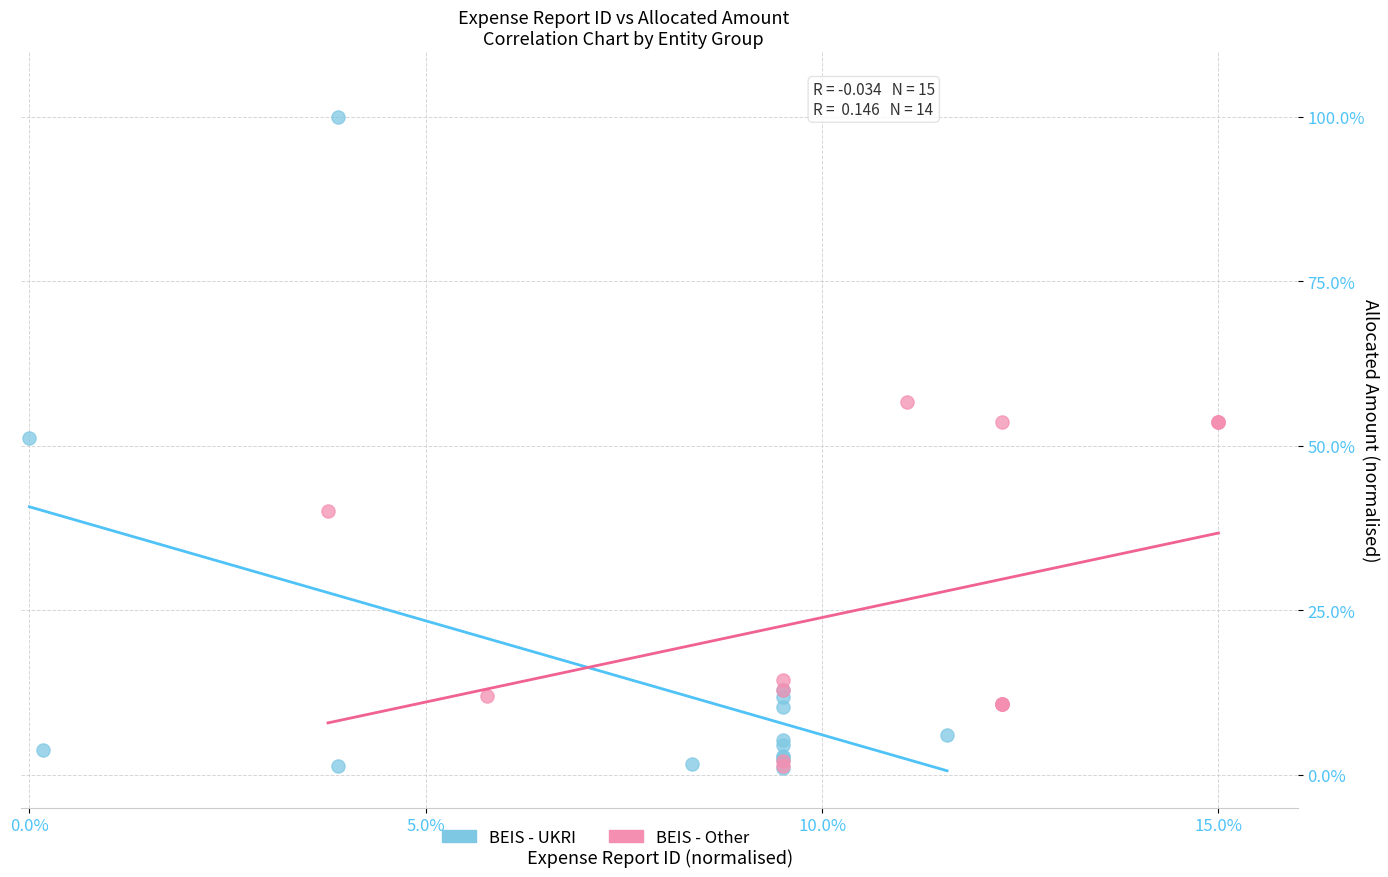

What are all the series names shown in the legend?

BEIS - UKRI, BEIS - Other